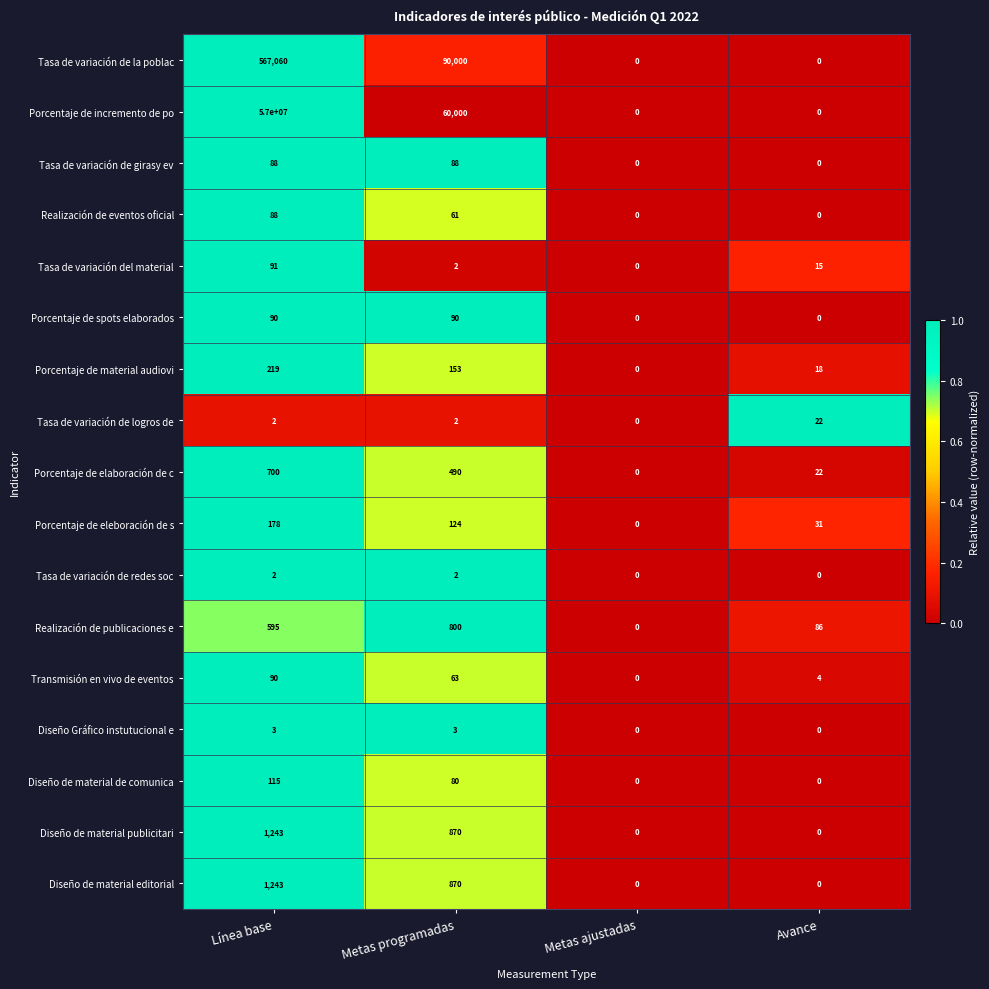

True or false: Tasa de variación de girasy ev has a value of 0 at Metas ajustadas.

True